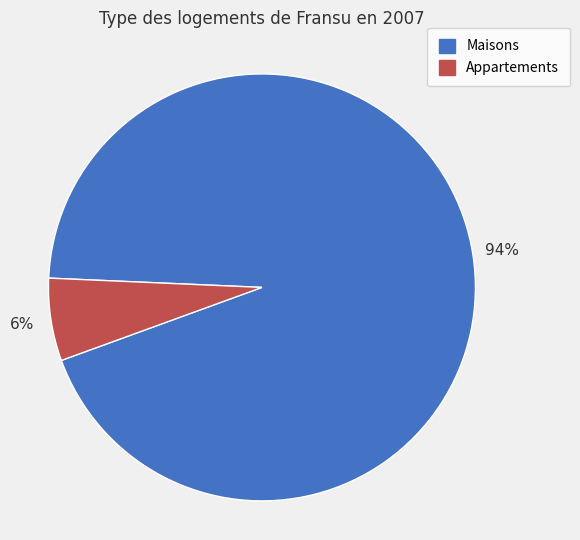

Does any single category account for the majority?

Yes